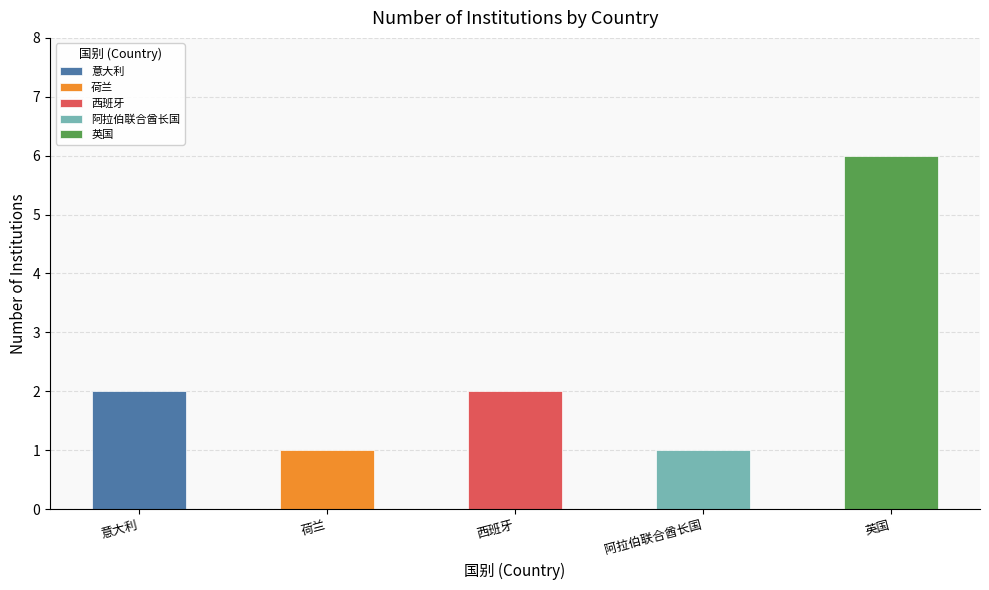

Approximately how many times larger is the value at 英国 compared to 阿拉伯联合酋长国?

6.0